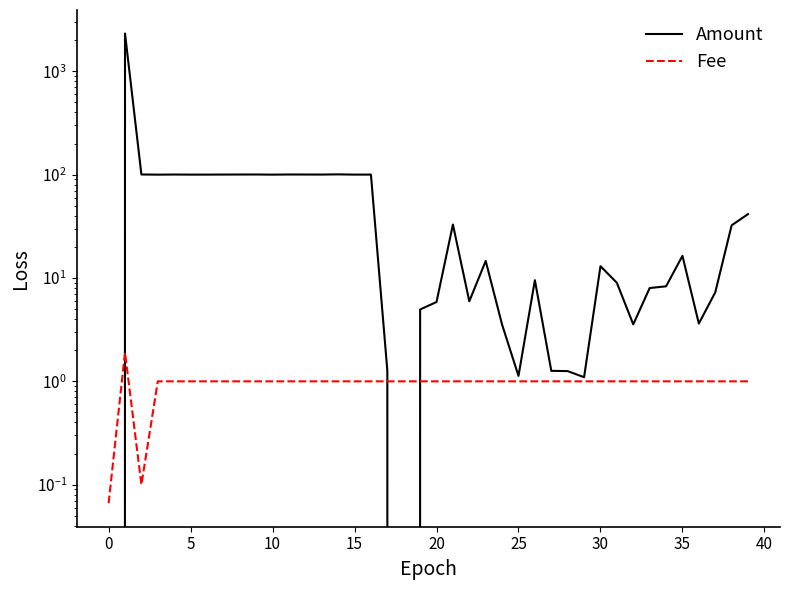

Does the chart have visible grid lines?

No